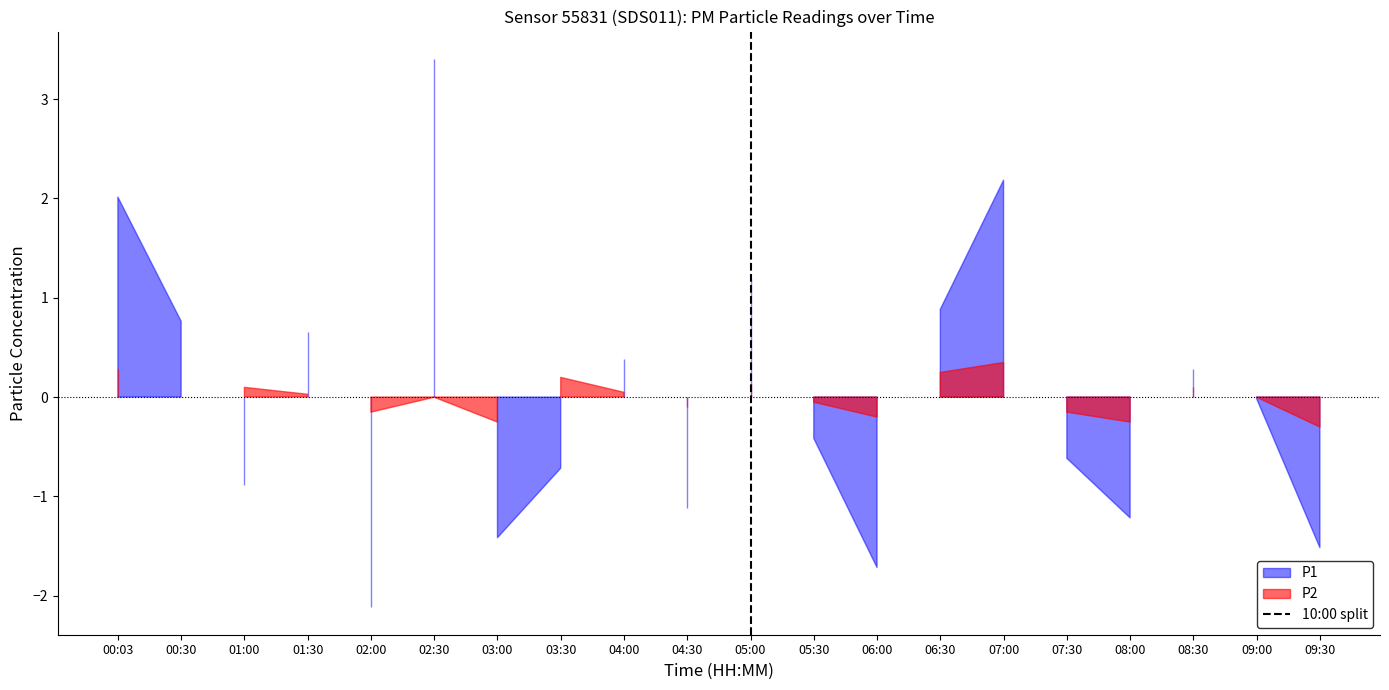

True or false: the data shows 1 at 05:00.

True